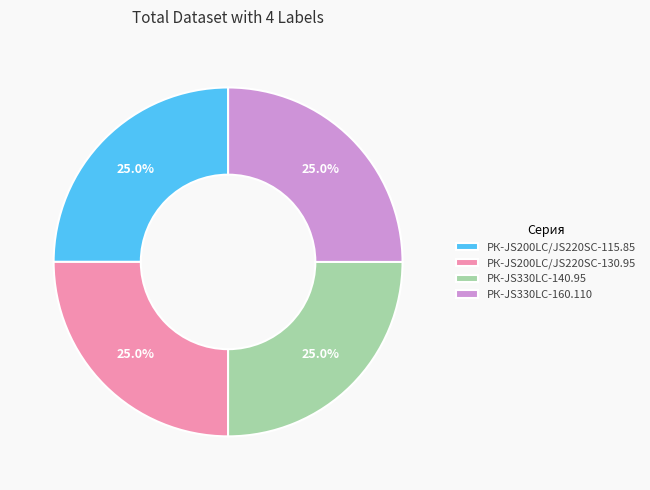

What percentage is NOT represented by РК-JS330LC-160.110?

75.0%